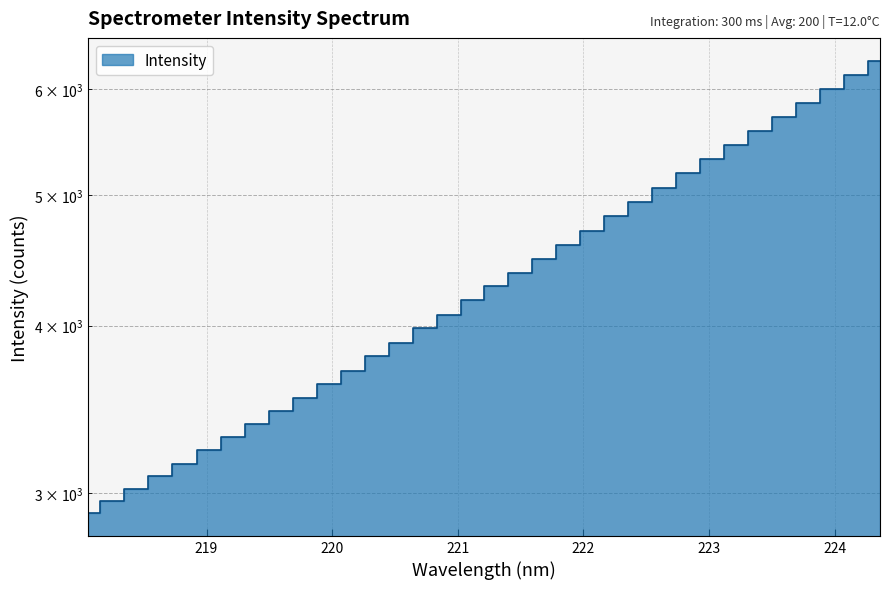

Which has a higher value, 218.2508 or 220.7354?

220.7354